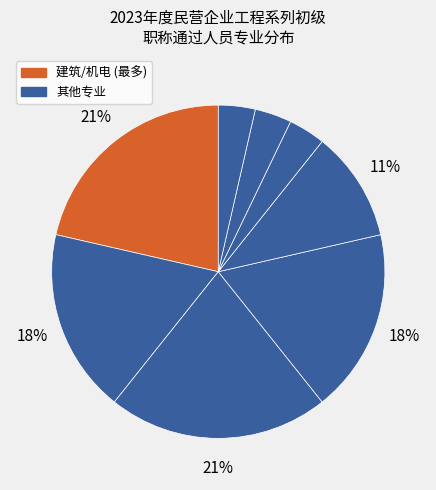

How many slices are in this pie chart?

8